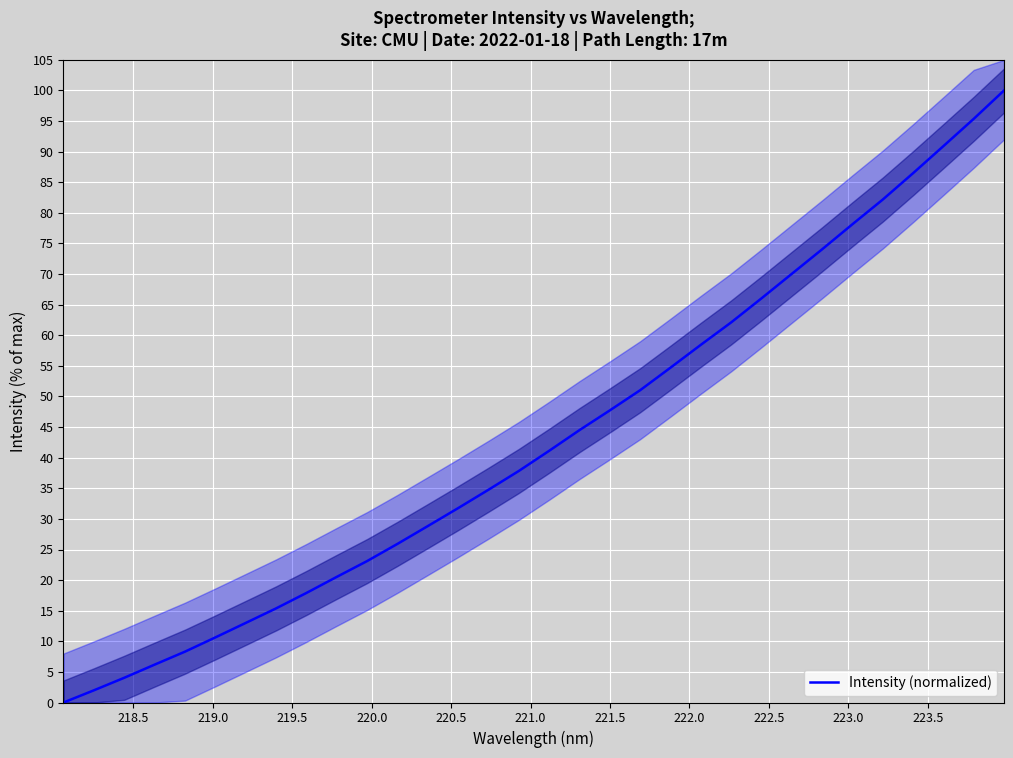

What is the highest value of the Intensity (normalized) series?

100.0